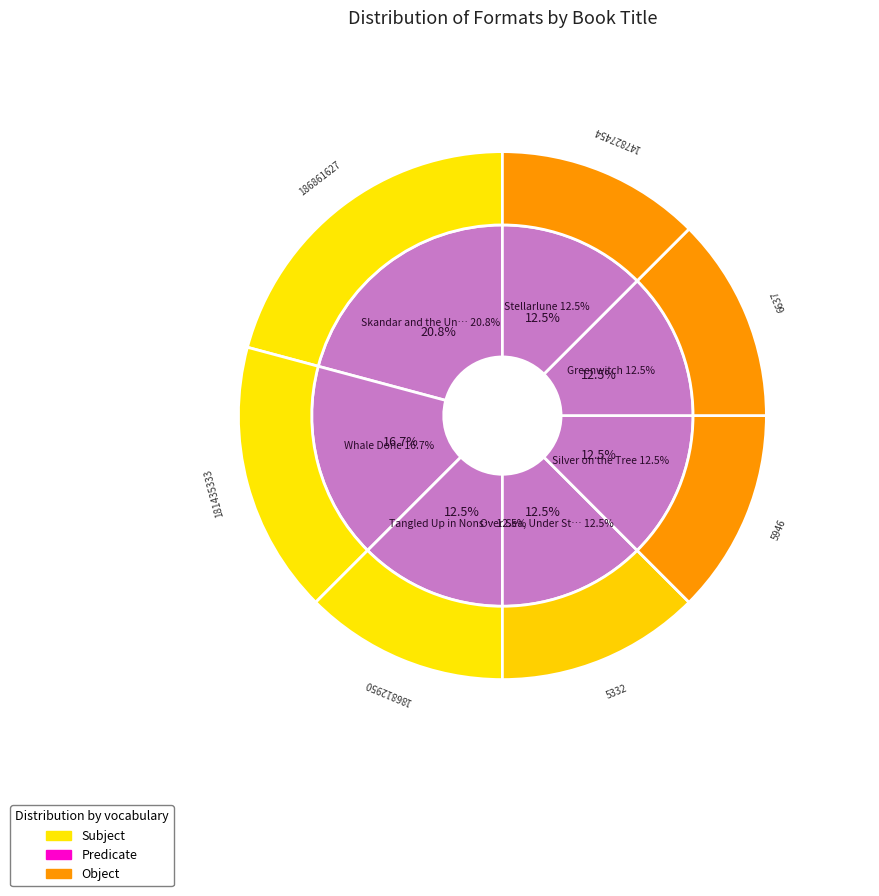

What is the smallest slice in the pie chart?

Tangled Up in Nonsense